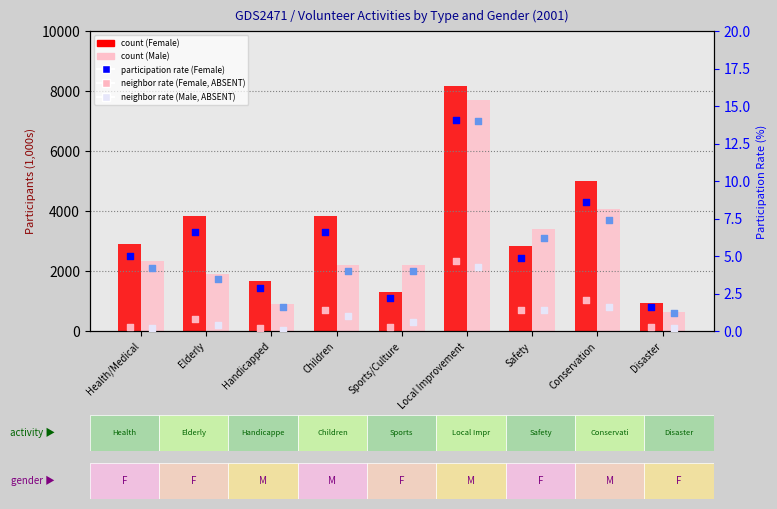

At which category is the sum across all series the highest?

Local Improvement